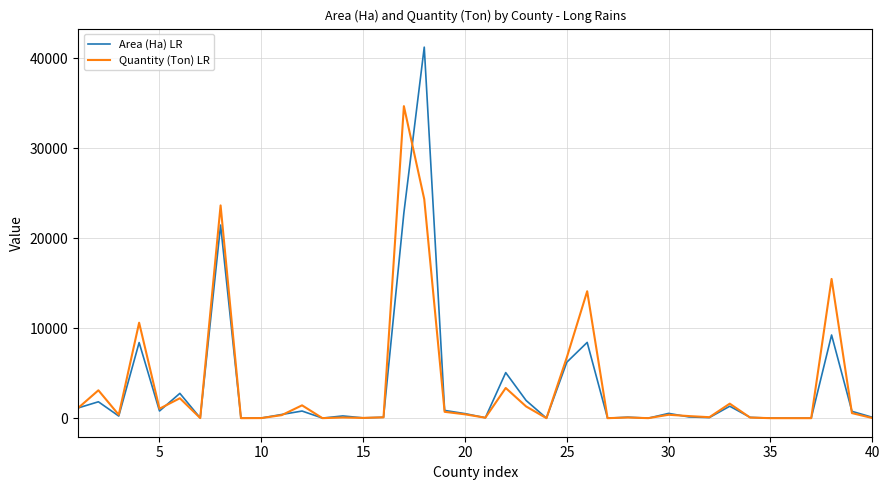

Which series has the largest range (max minus min)?

Area (Ha) LR